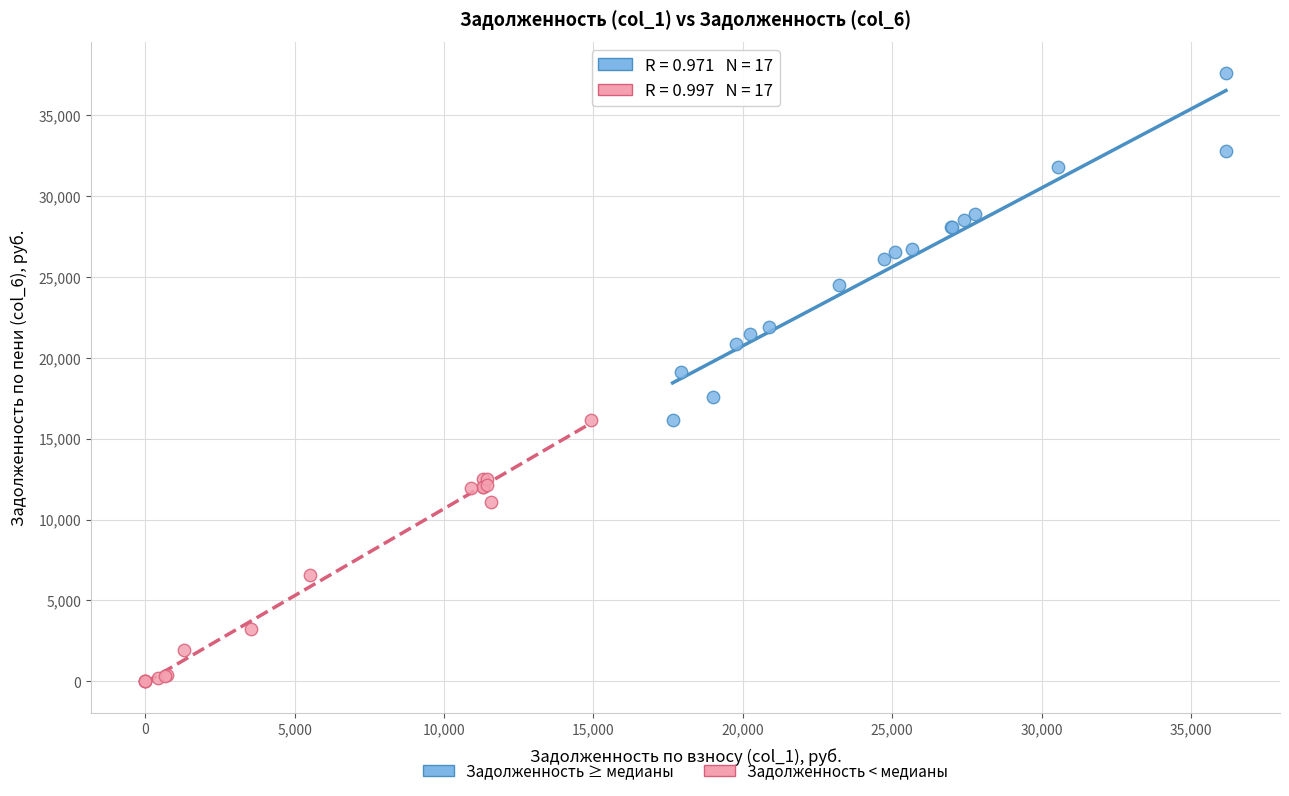

Which series reaches the minimum Y coordinate?

Задолженность < медианы